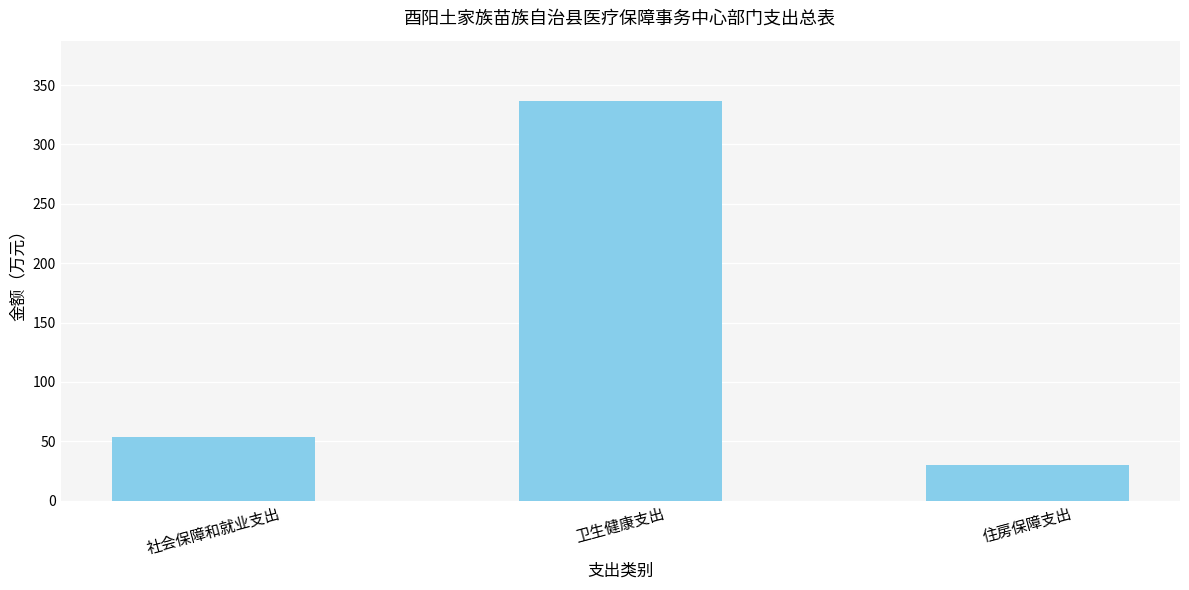

Are the bars grouped side by side (vs. stacked)?

No